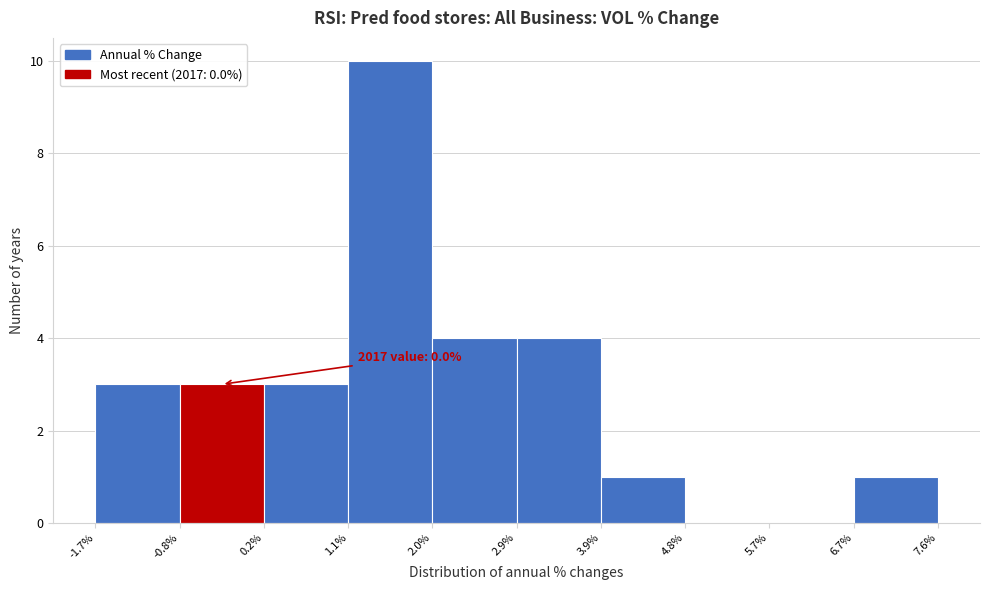

Over which range of the x-axis is the bar tallest?

1.1% to 2.0%